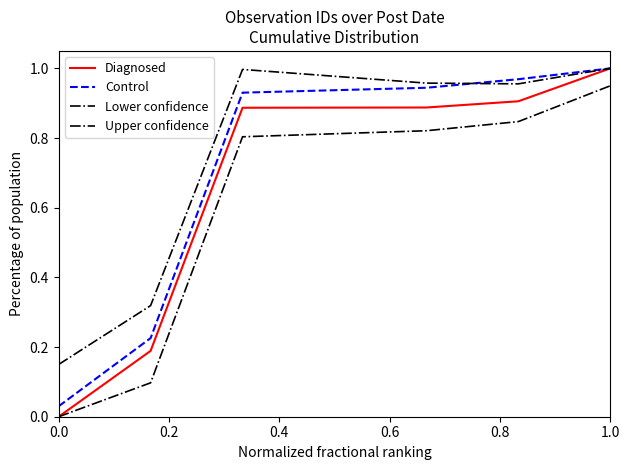

What is the highest value of the Lower confidence series?

0.9